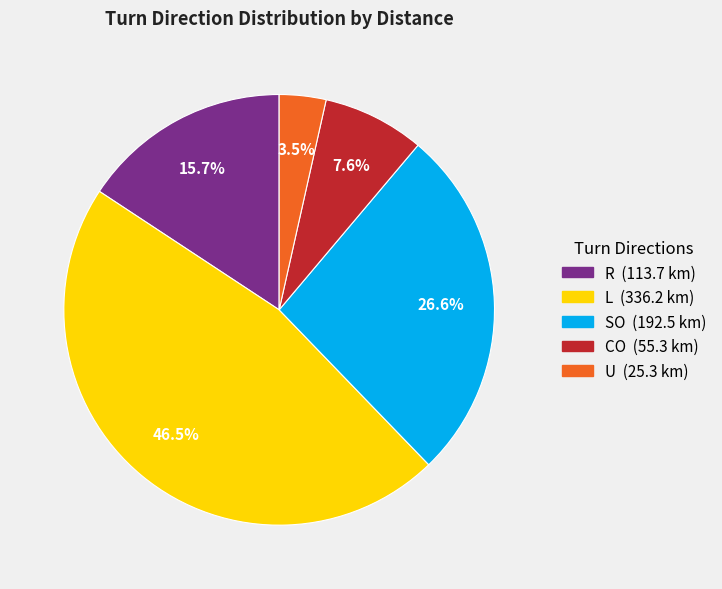

To the nearest percent, what is the average slice percentage?

20%